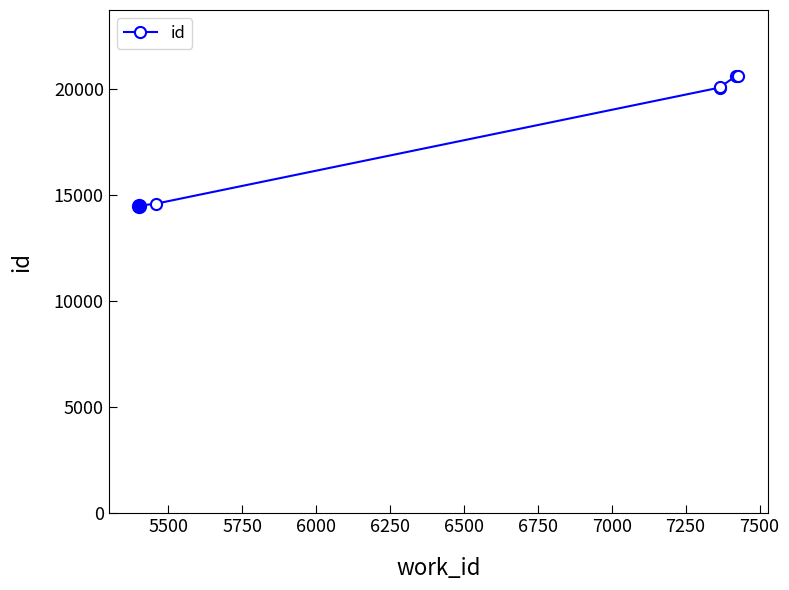

How many lines are shown in the chart?

1